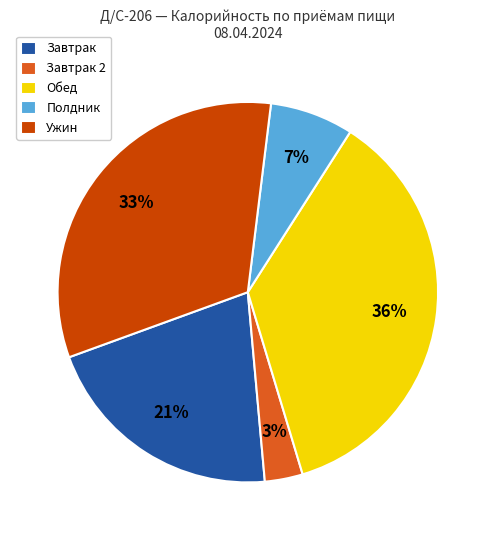

What is the ratio of the value at Ужин to the value at Обед?

0.9